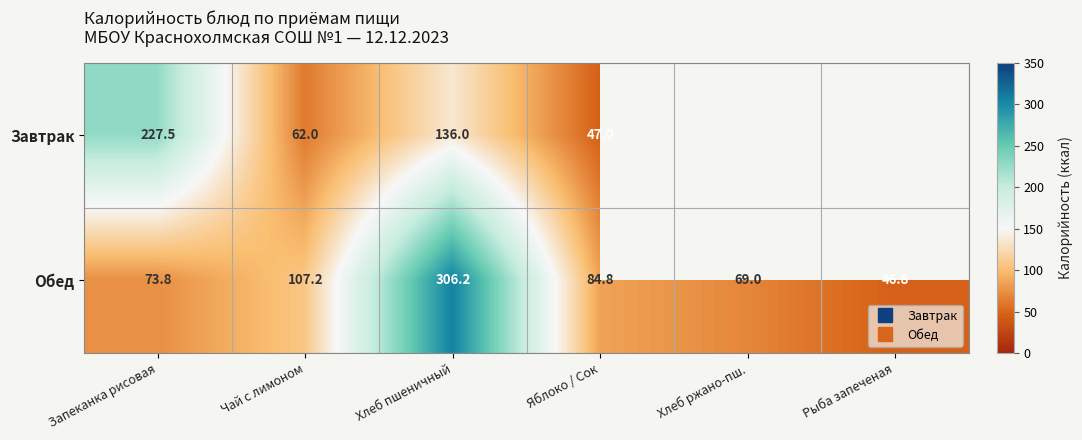

What is the sum of the Обед values at Чай с лимоном and Запеканка рисовая?

181.1